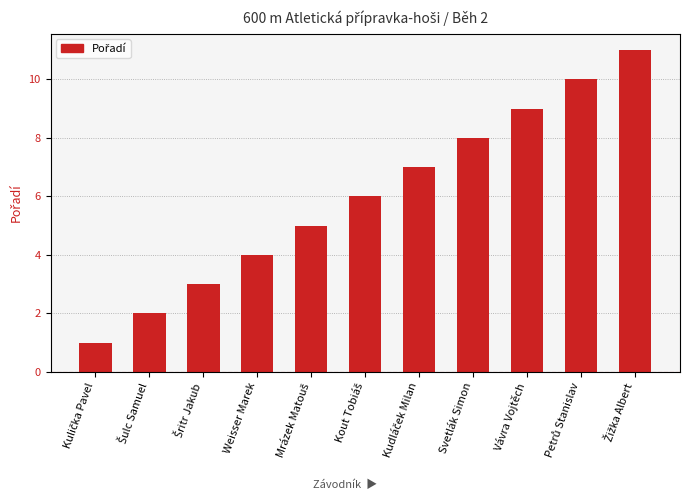

How many bars are there in total?

11